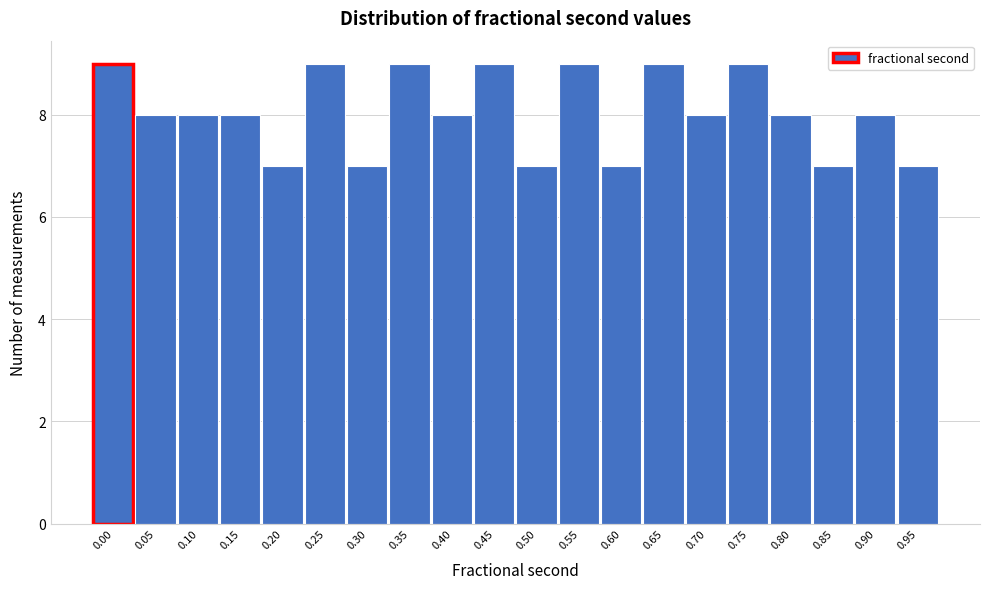

Reading left to right, list all the values displayed in this chart.

9	8	8	8	7	9	7	9	8	9	7	9	7	9	8	9	8	7	8	7